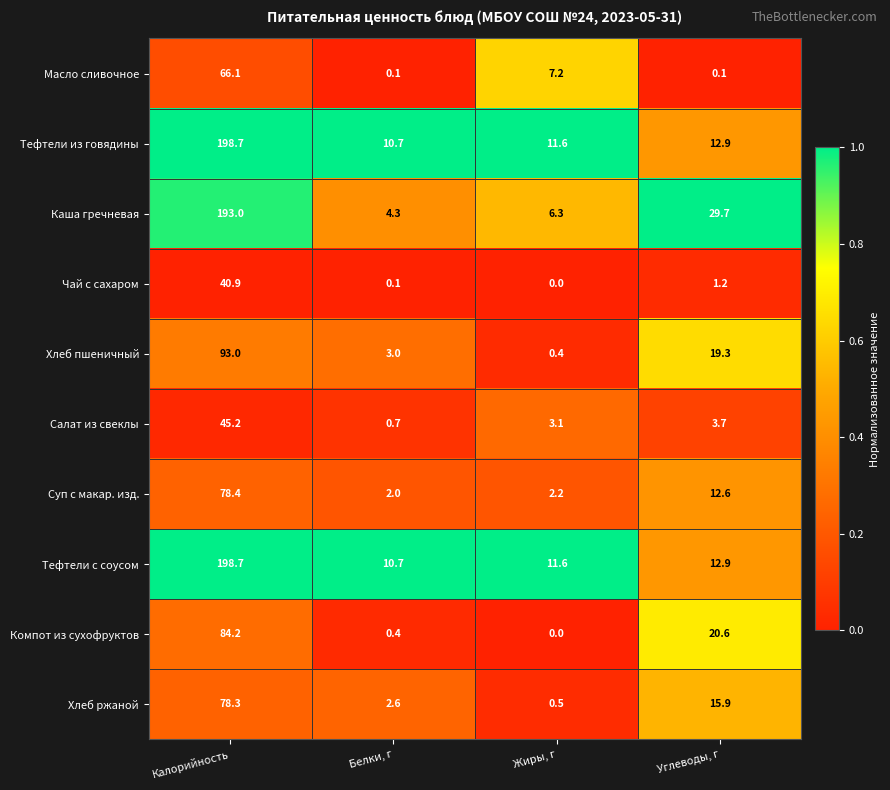

What is the average value of the Тефтели из говядины series?

58.5